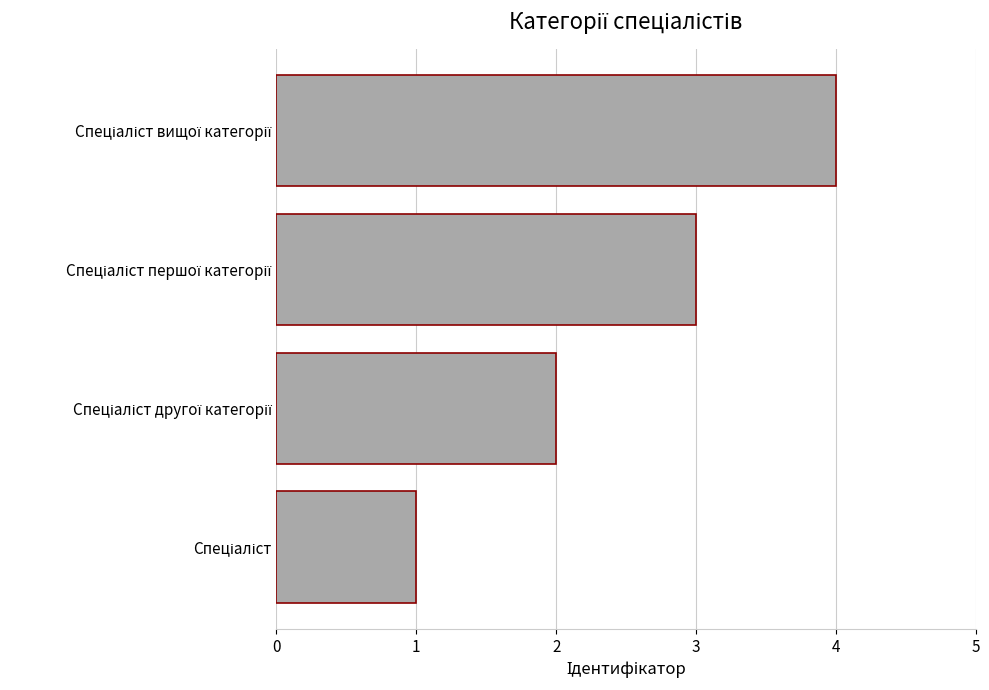

What is the difference between the maximum and minimum values?

3